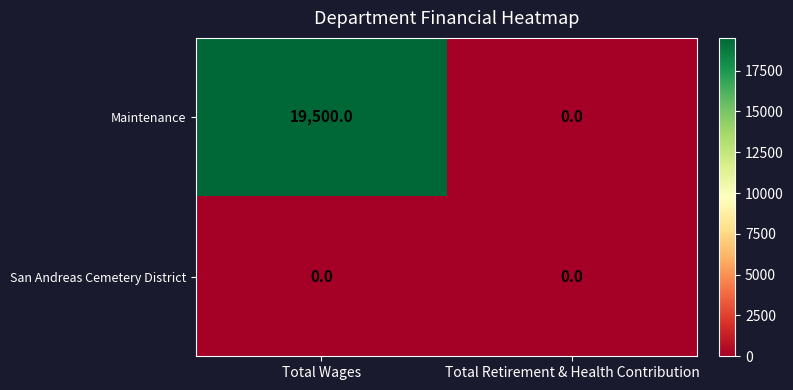

Rank the series by their average value, from highest to lowest.

Maintenance, San Andreas Cemetery District